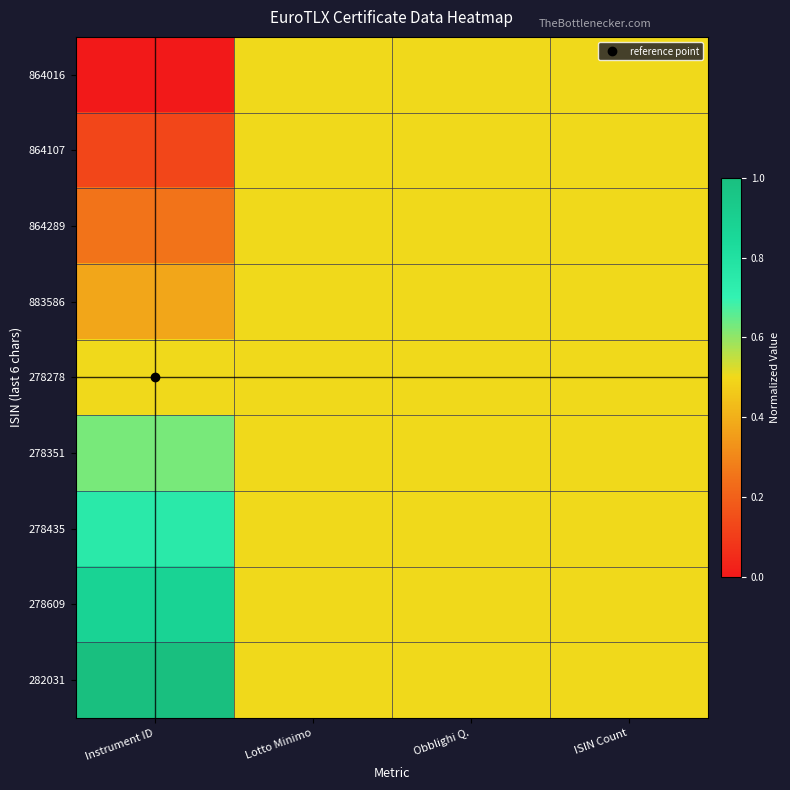

At which category is the sum across all series the highest?

Instrument ID